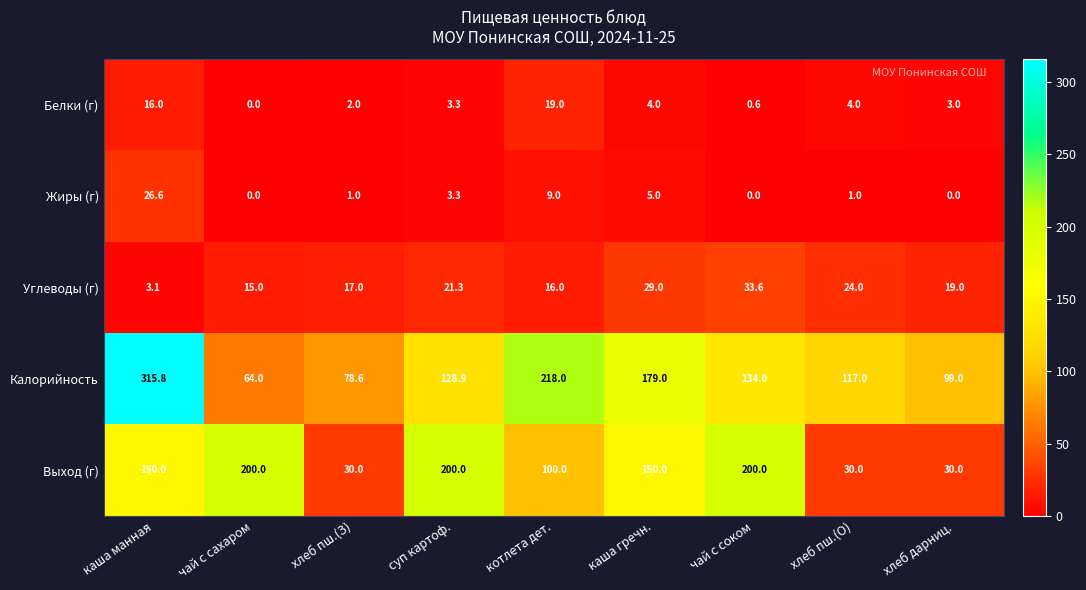

What is the difference between the Жиры (г) values at чай с соком and котлета дет.?

9.0